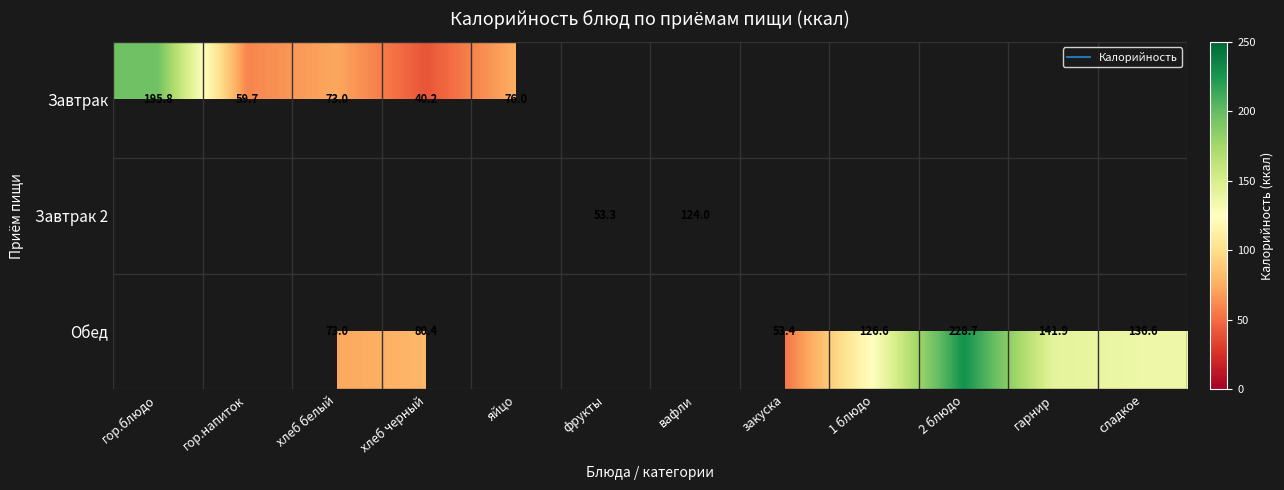

True or false: Обед has a value of 74.4 at сладкое.

False